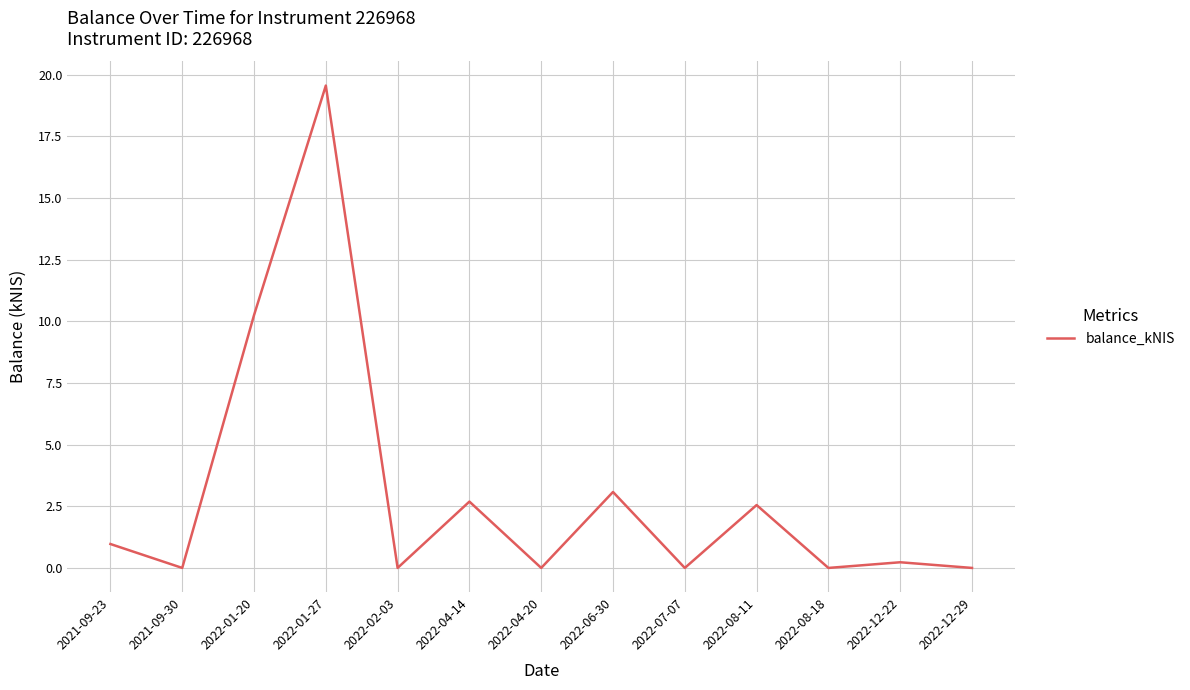

What is the difference between the maximum and minimum values?

19.6